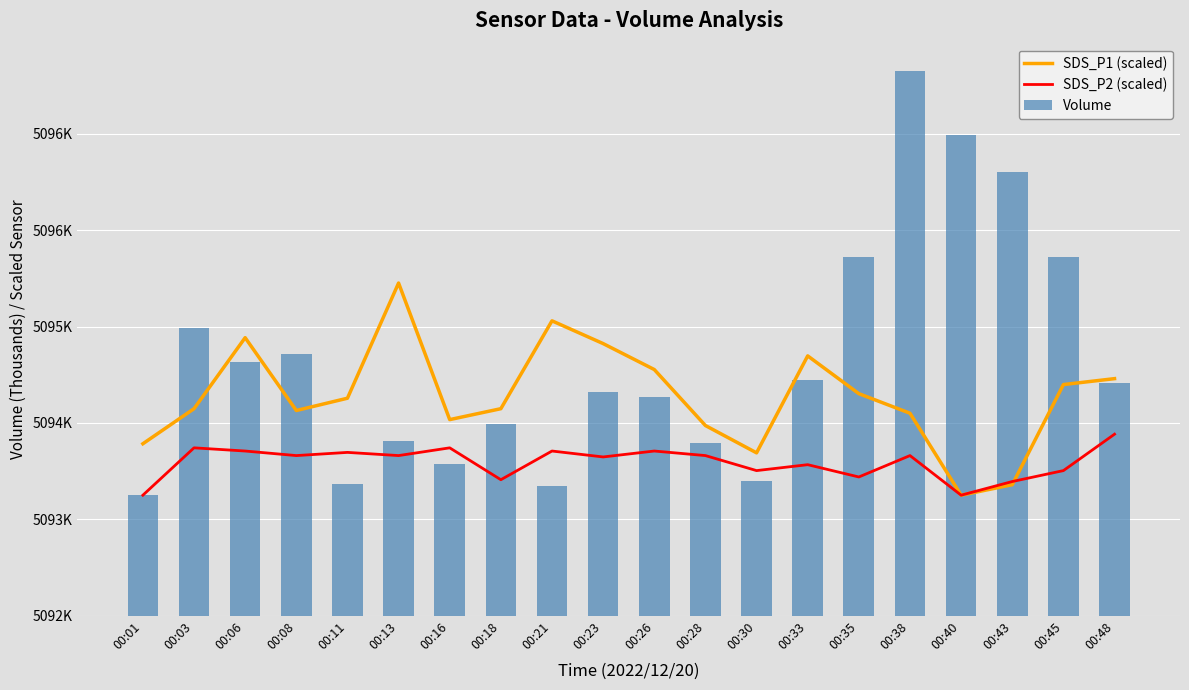

Is the value of Volume at 00:03 greater than the value of SDS_P2 (scaled) at 00:30?

Yes